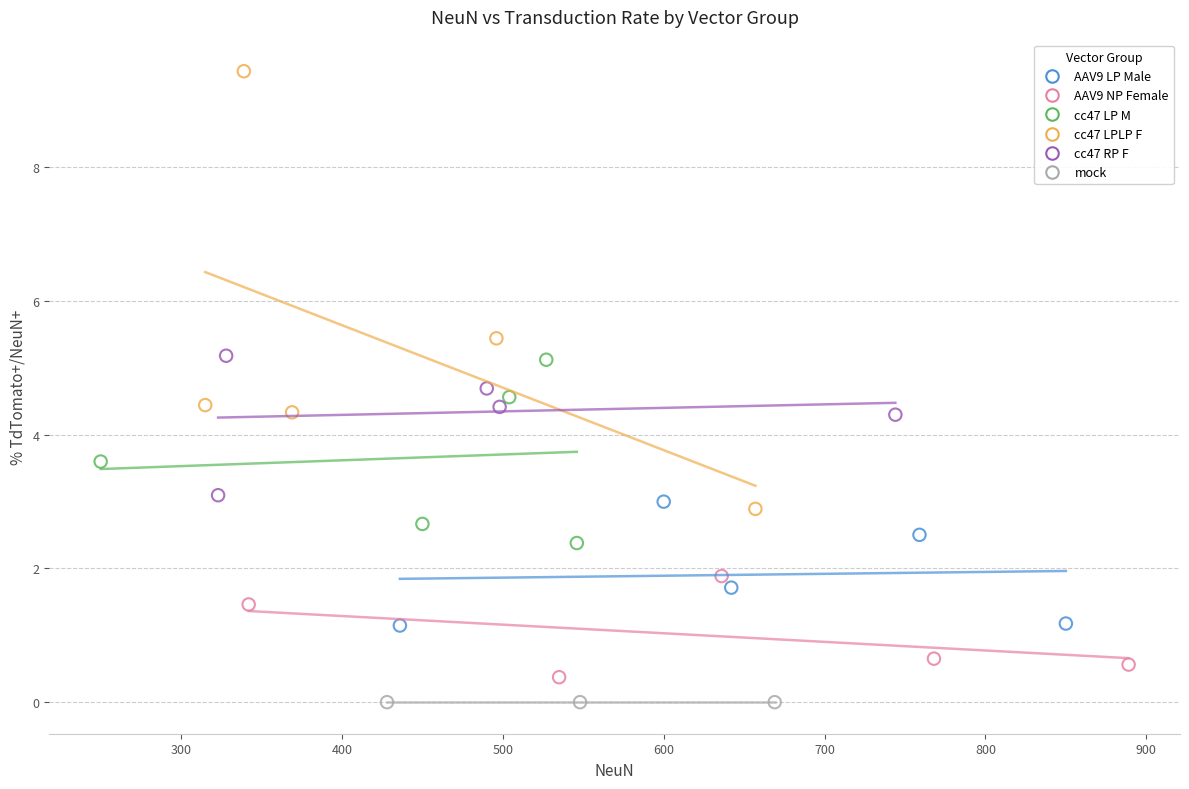

Which series contains the highest Y value?

cc47 LPLP F